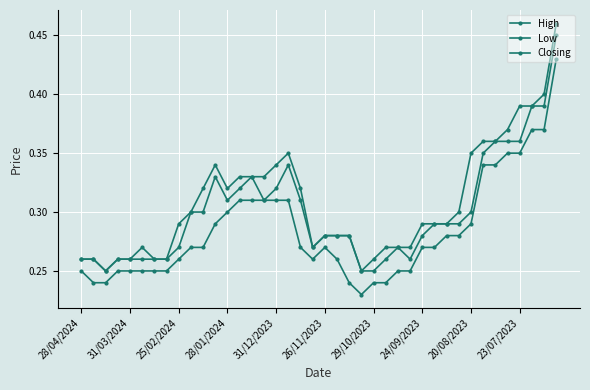

How many series are shown in this chart?

3